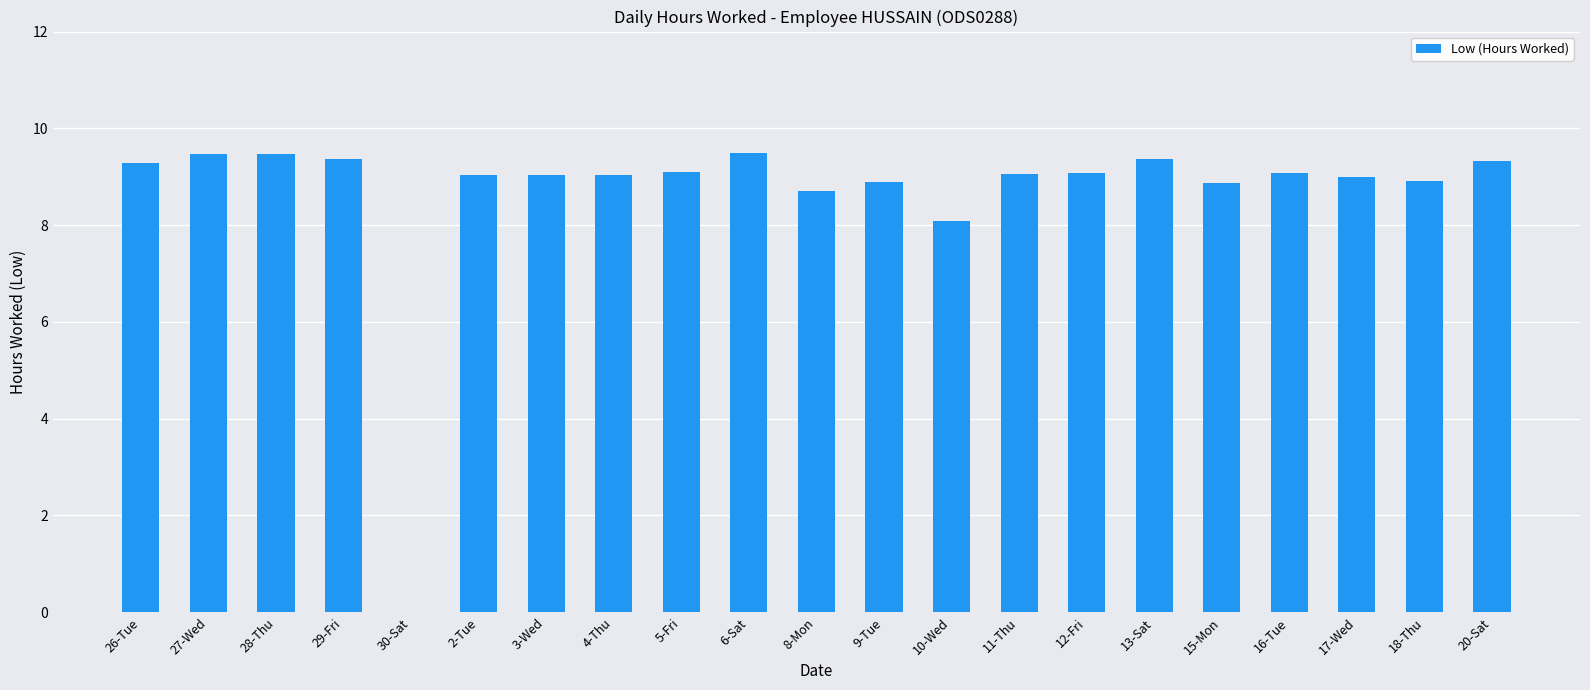

Is it true that the value at 6-Sat is 2.0?

False